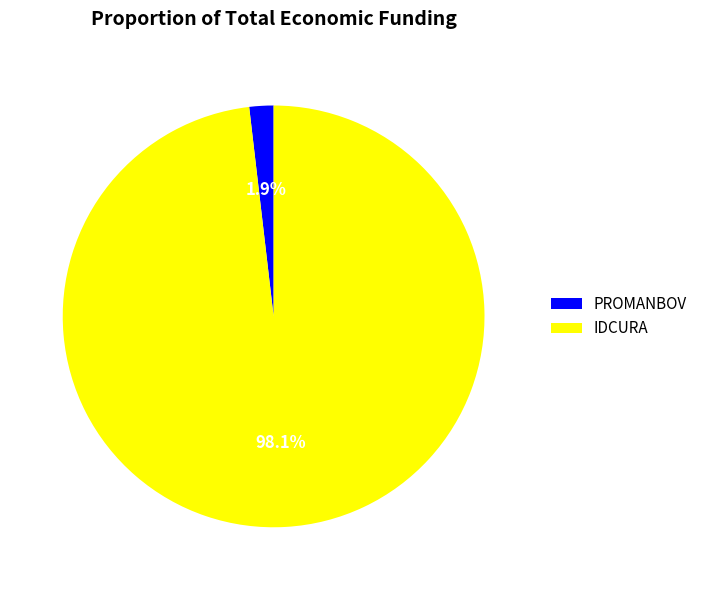

What is the total percentage of IDCURA and PROMANBOV?

100.0%